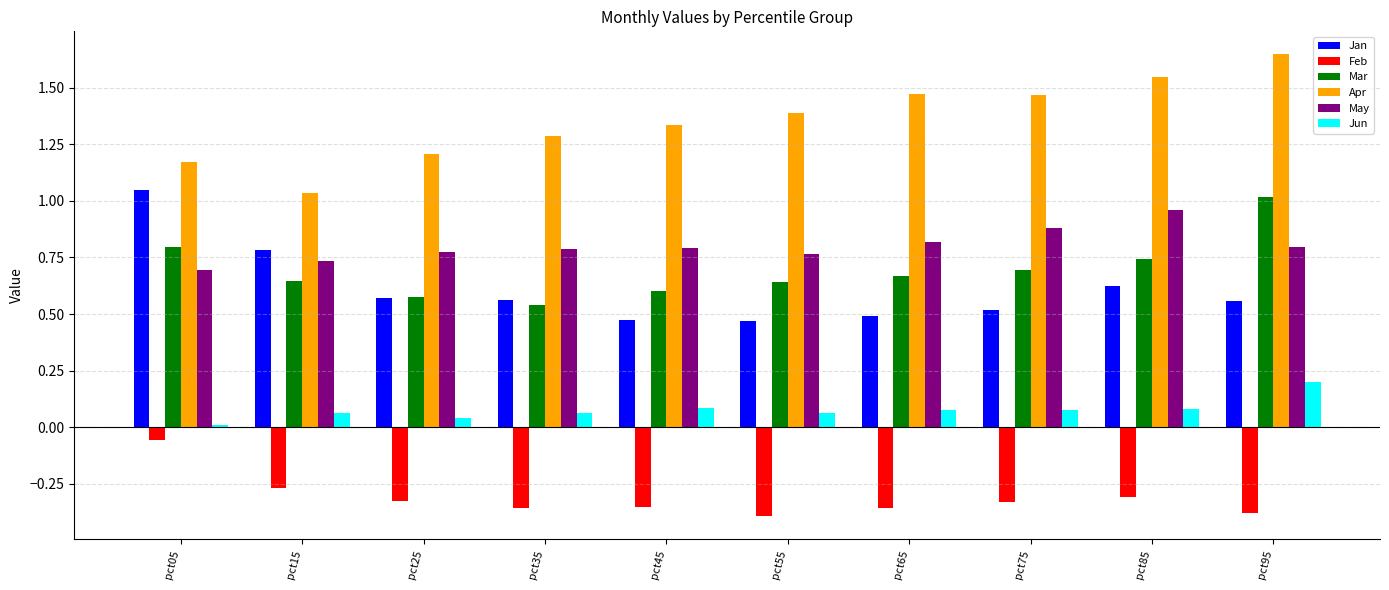

Which series changed the most between pct35 and pct95?

Mar